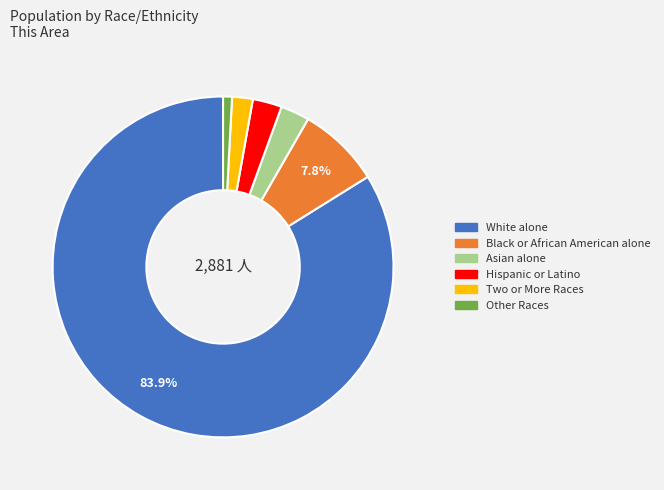

The White alone slice represents 84% of the pie. True or false?

True